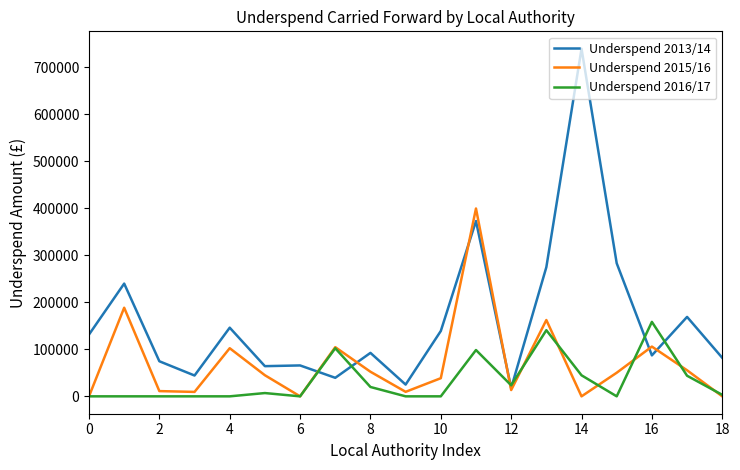

True or false: Underspend 2013/14 has more than 2 interior local peaks.

True